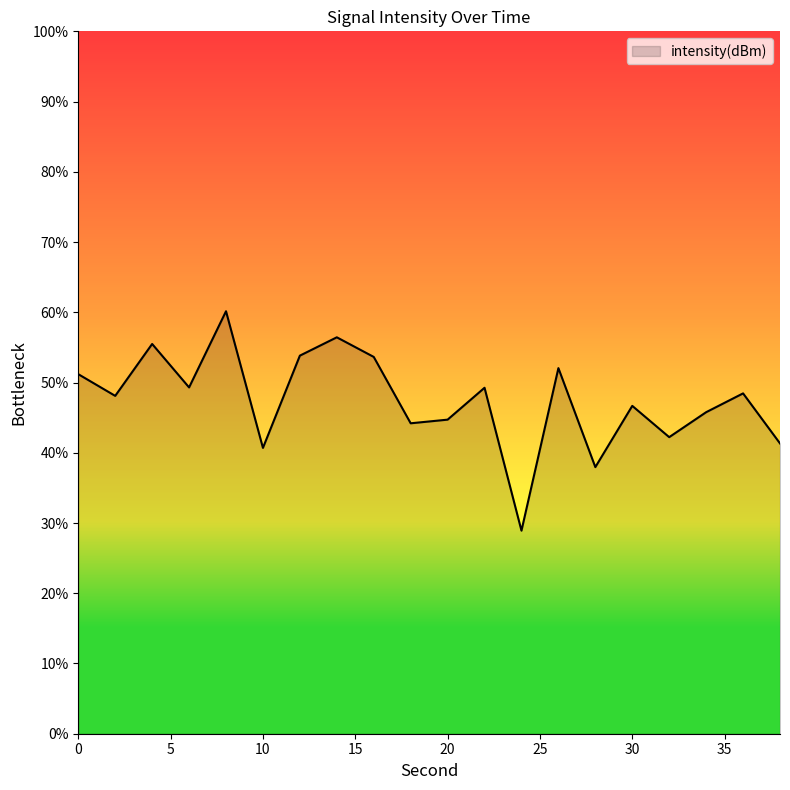

How many distinct data groups are displayed?

1